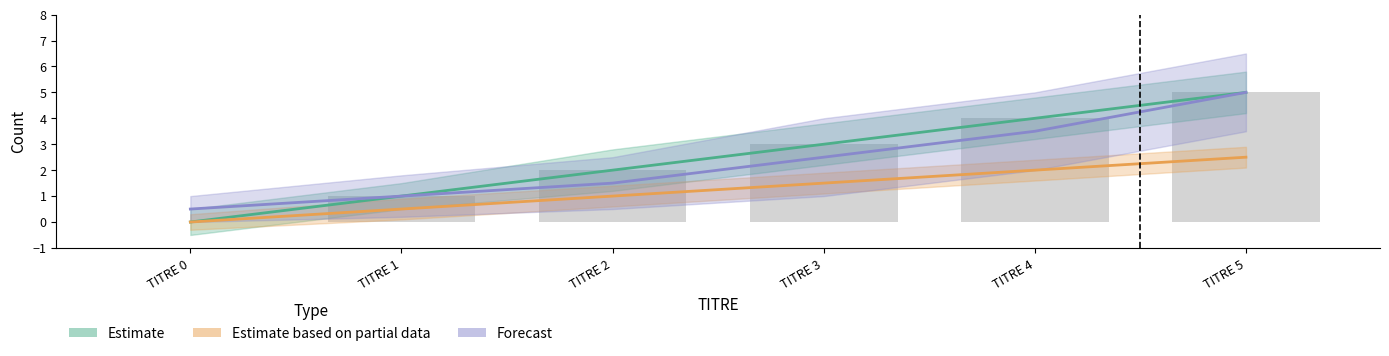

Count the Estimate values in the range 1 to 4.

4